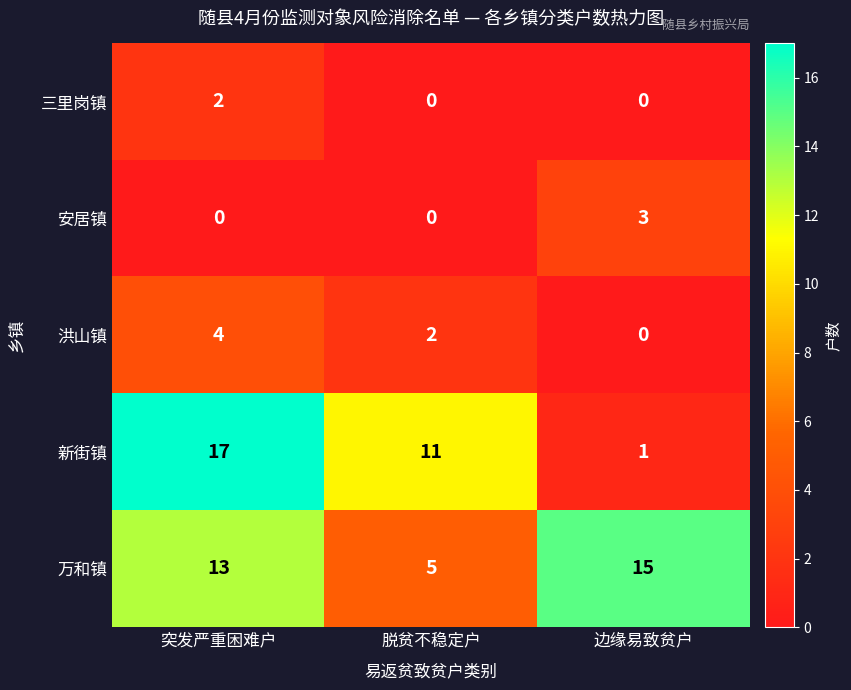

At which label is 万和镇 closest to 10?

突发严重困难户